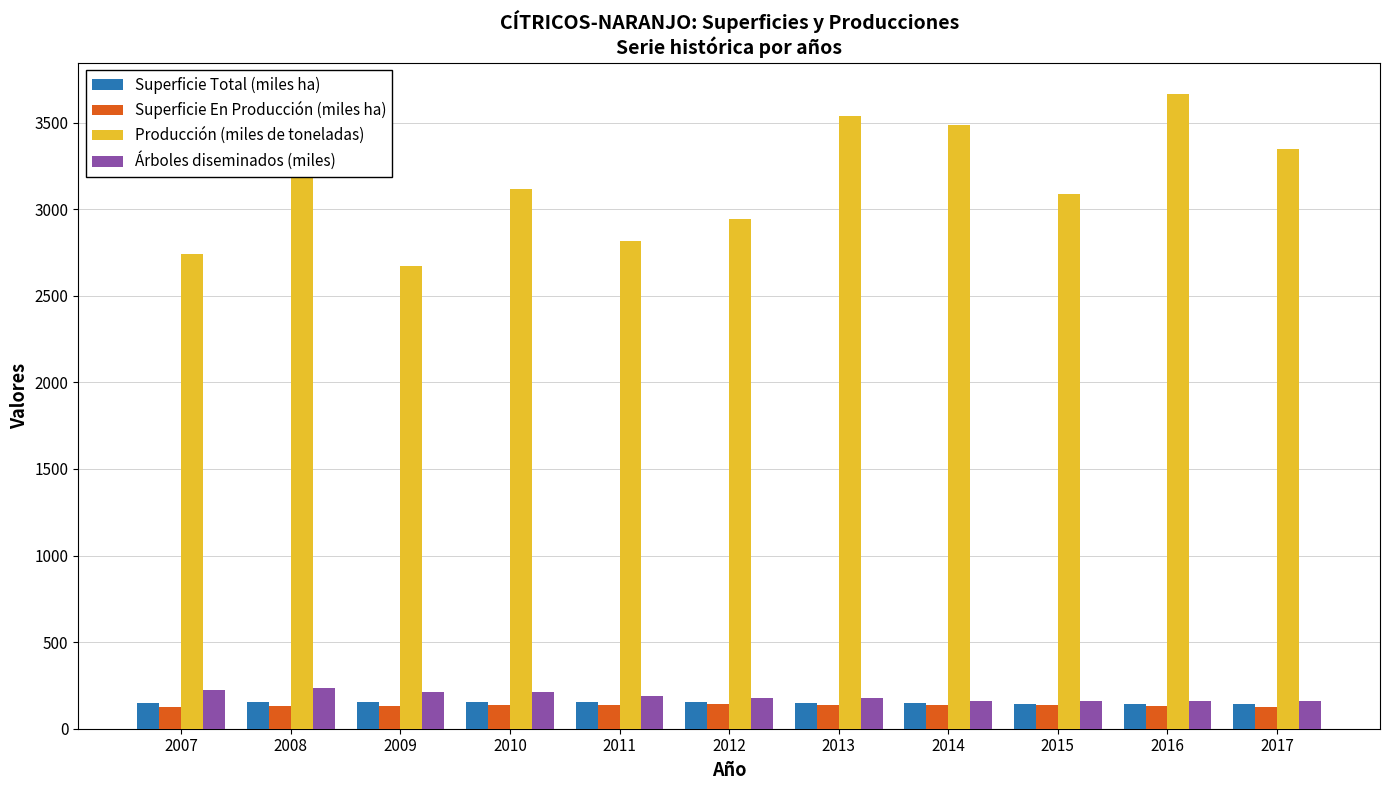

Which series has the largest total across all categories?

Producción (miles de toneladas)